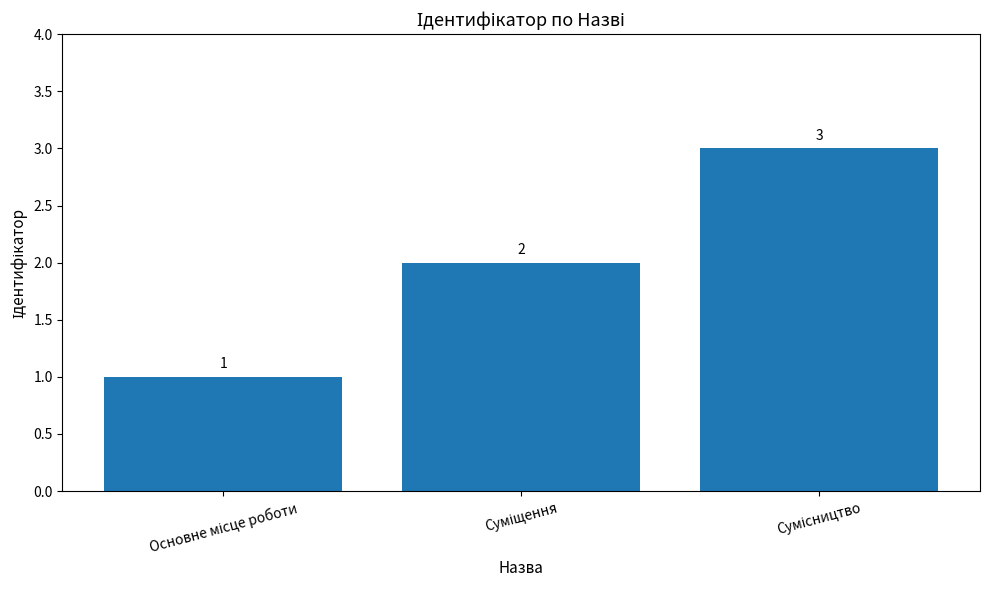

How many values are between 1 and 3?

3